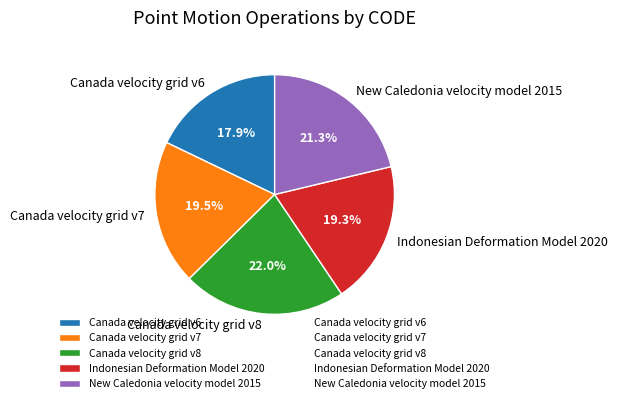

Which category has the smallest portion of the pie?

Canada velocity grid v6